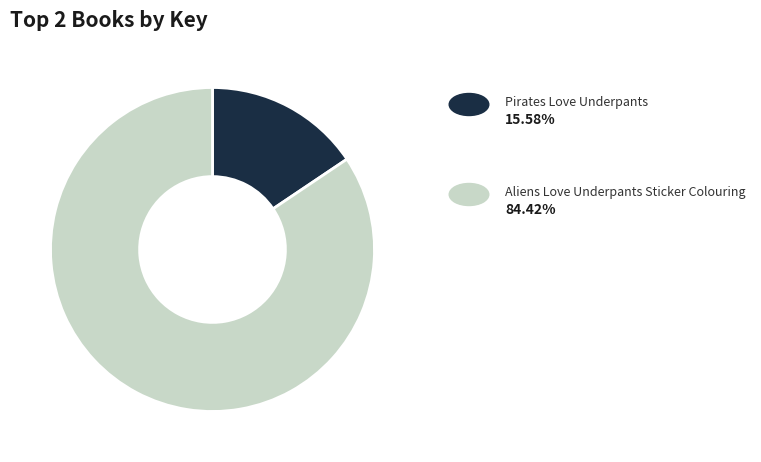

Is there a majority slice in this chart?

Yes